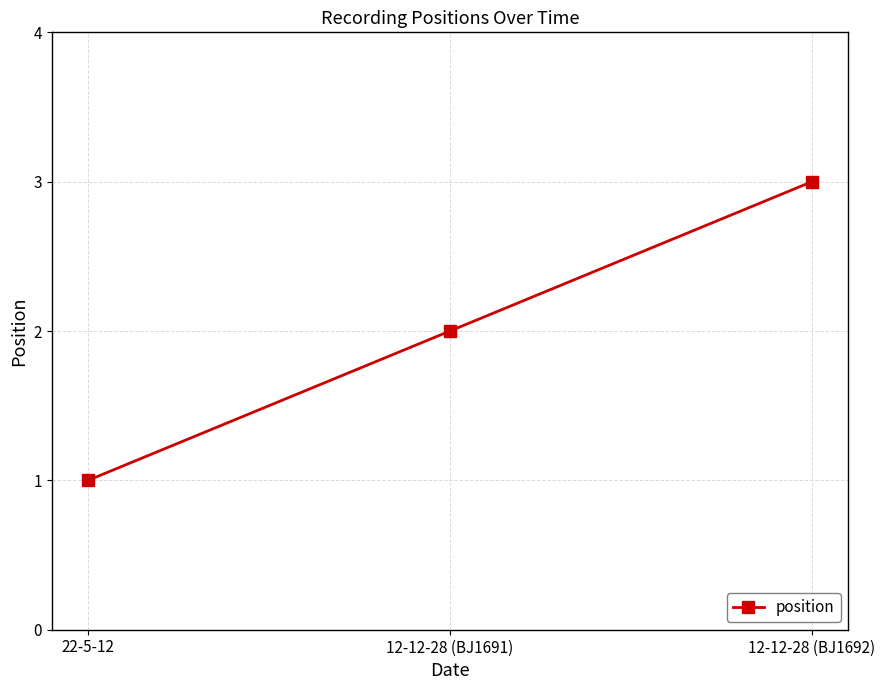

Where is the data nearest to the value 2?

12-12-28 (BJ1691)